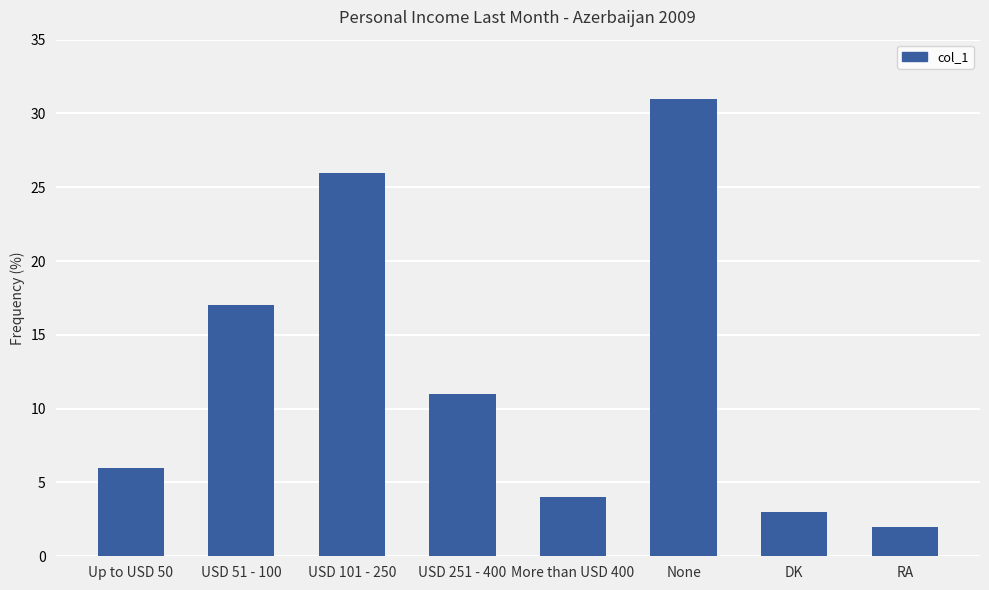

What is the change in value from USD 251 - 400 to None?

+20